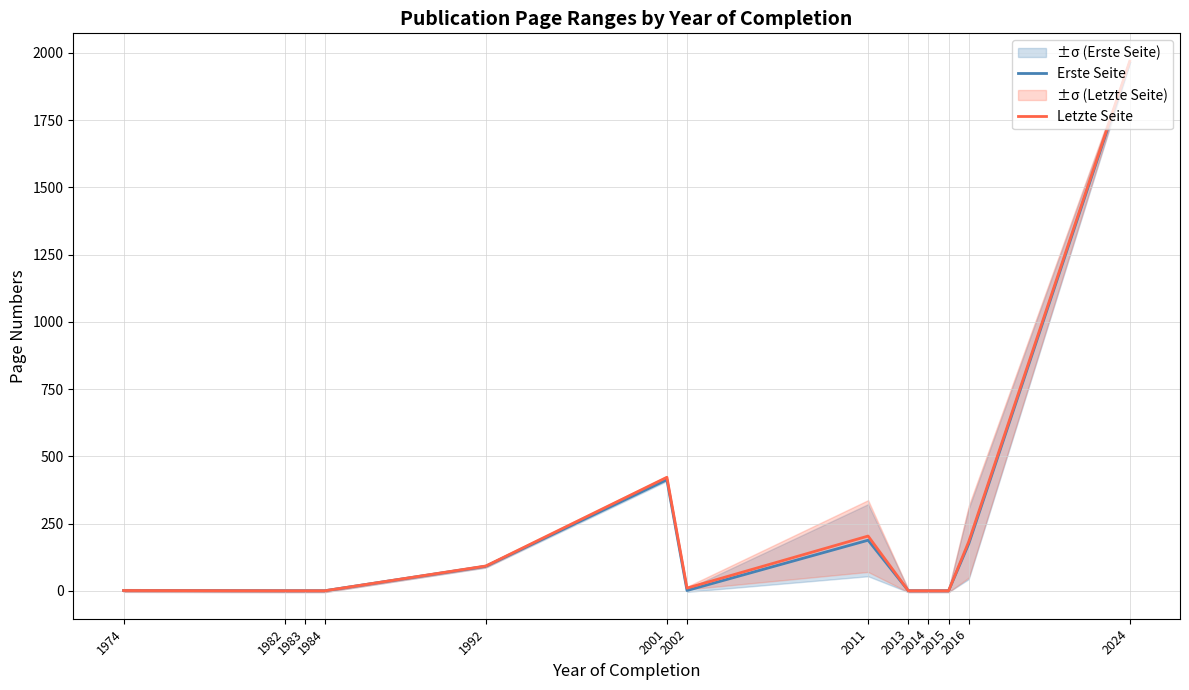

At how many categories does at least one series exceed 686?

1